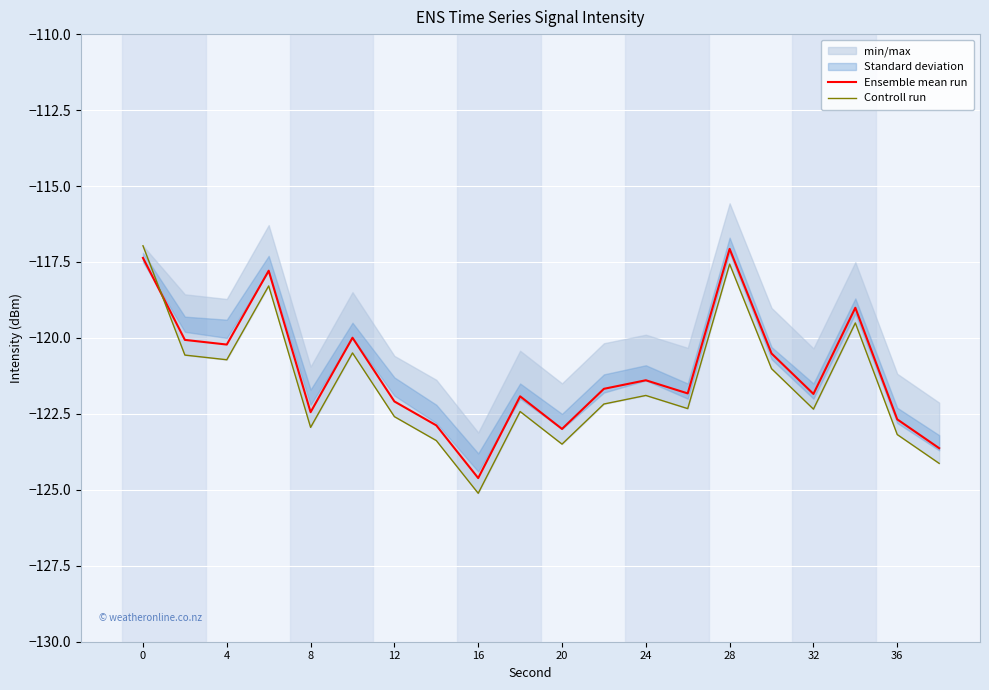

What is the difference between the Ensemble mean run values at 0 and 16?

7.2